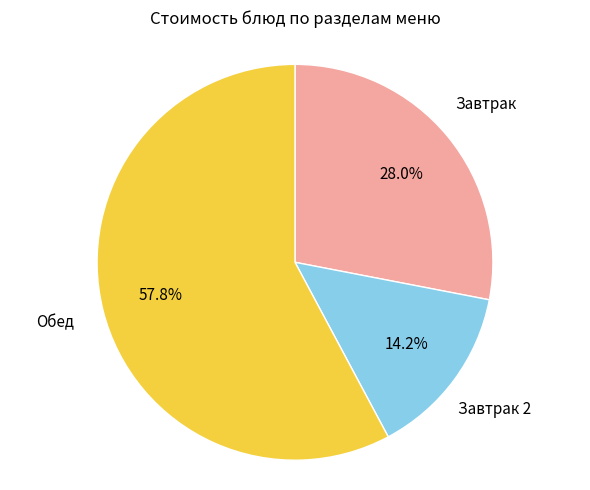

Does any single category account for the majority?

Yes